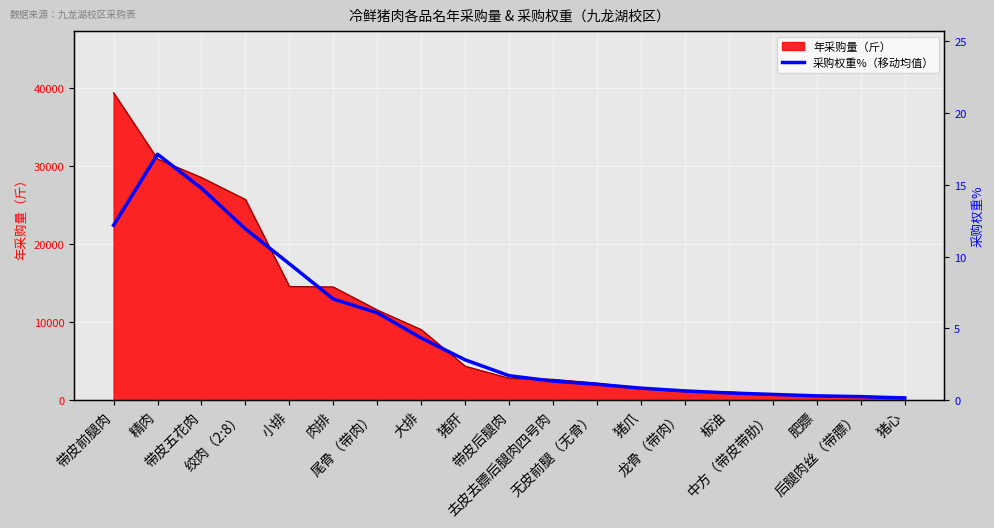

What is the average value?

4.9